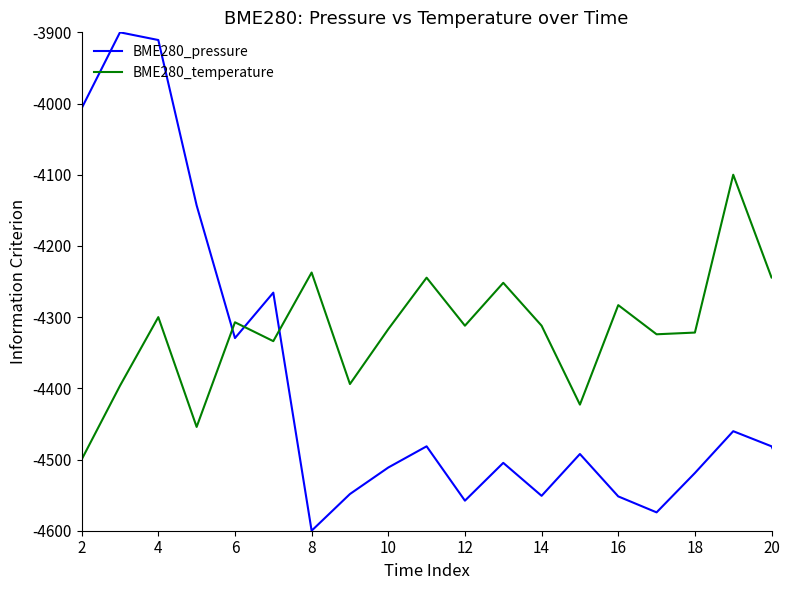

What is the highest value of the BME280_pressure series?

-3900.0